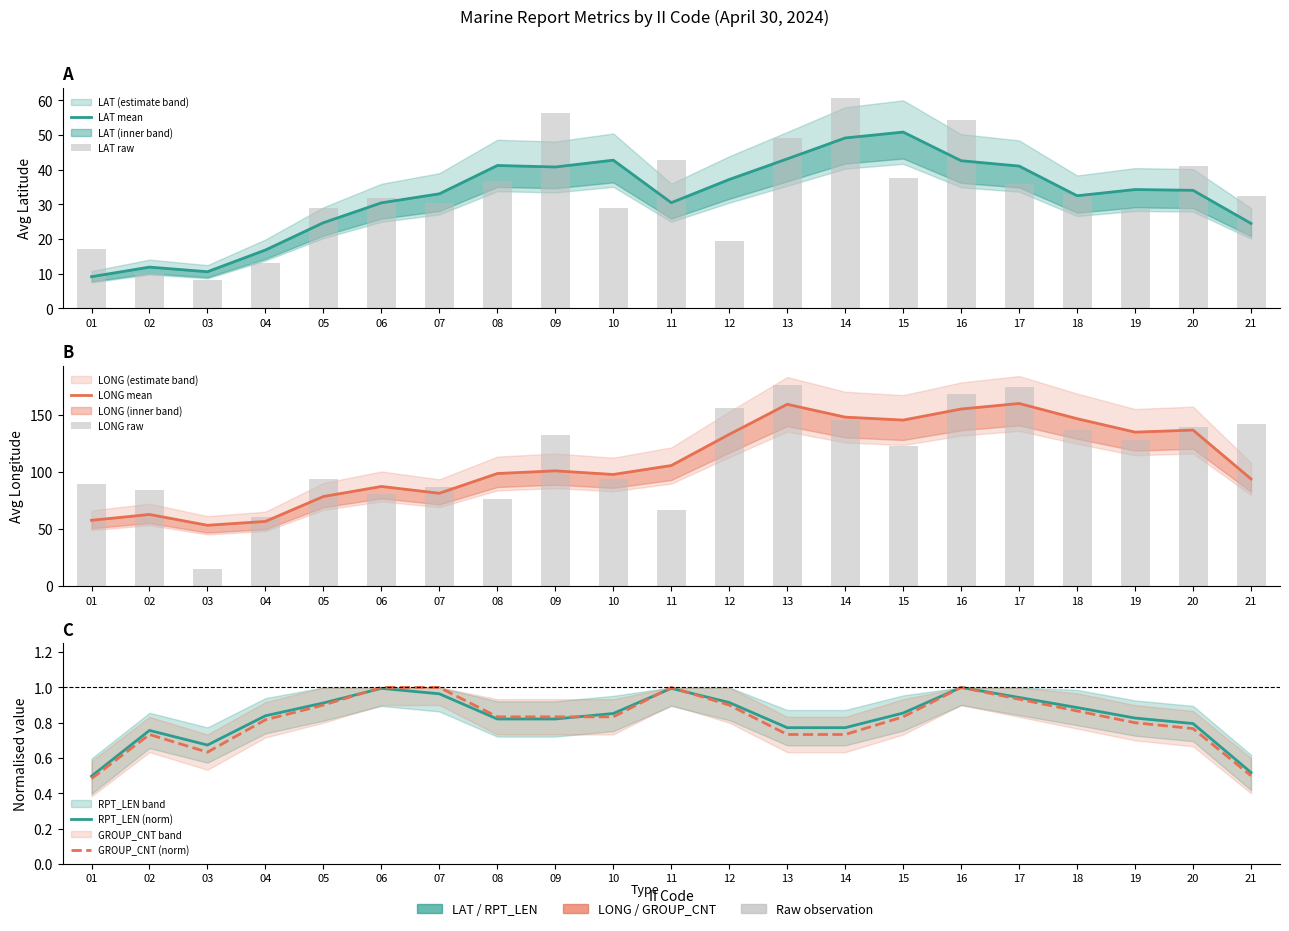

What is the average value of the RPT_LEN (norm) series?

0.8